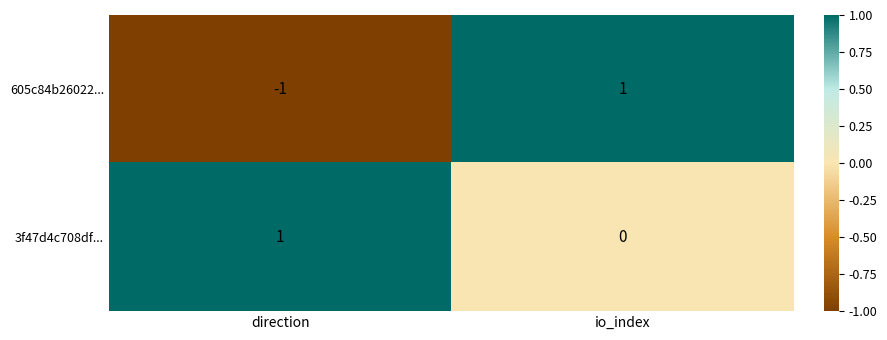

Reading right to left, transcribe all the data shown in this chart.

605c84b26022...: 1	-1
3f47d4c708df...: 0	1